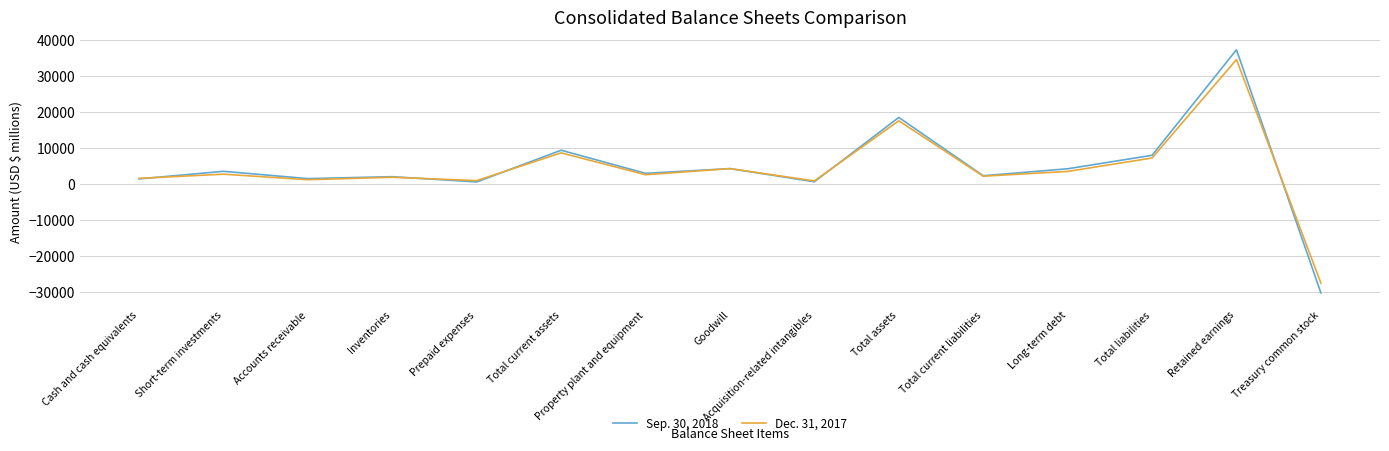

At which category does Dec. 31, 2017 reach its first local valley?

Accounts receivable